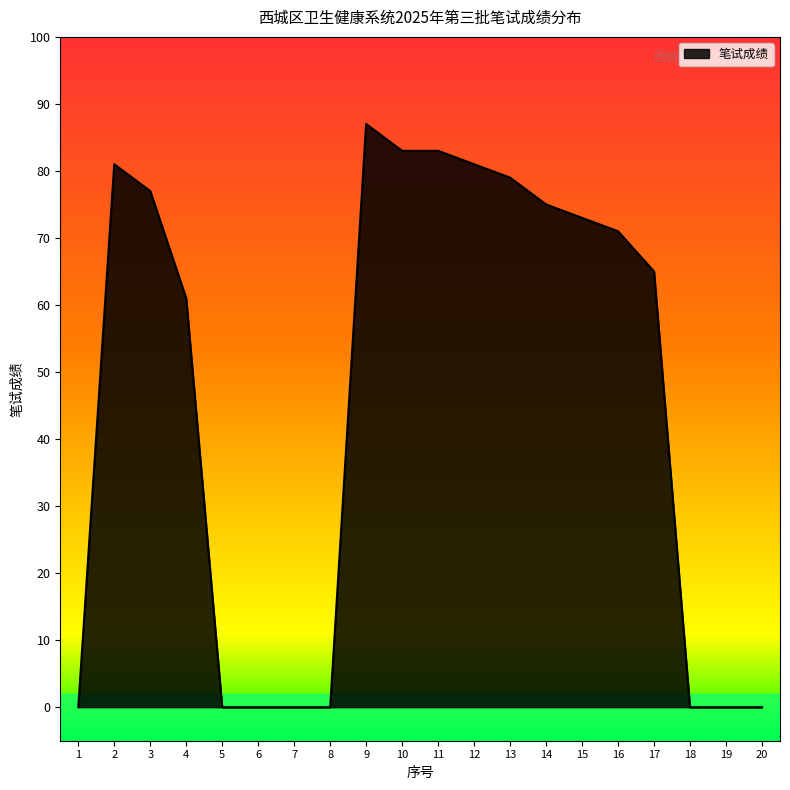

Count the number of categories in the chart.

20